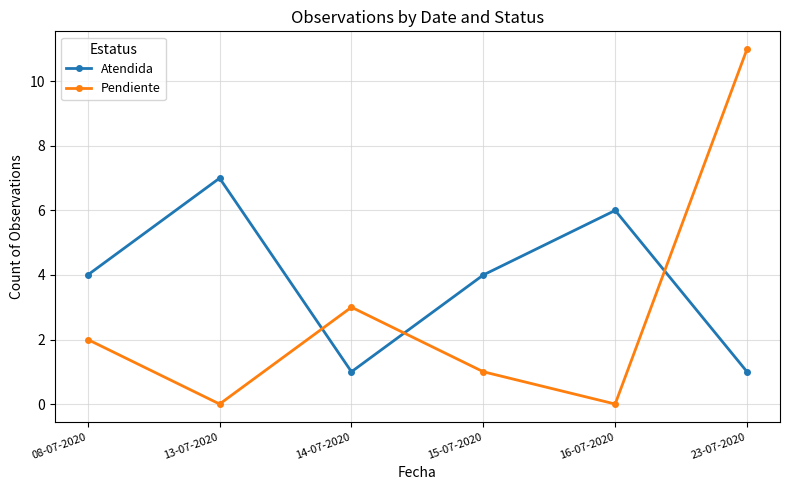

Count the number of categories in the chart.

6